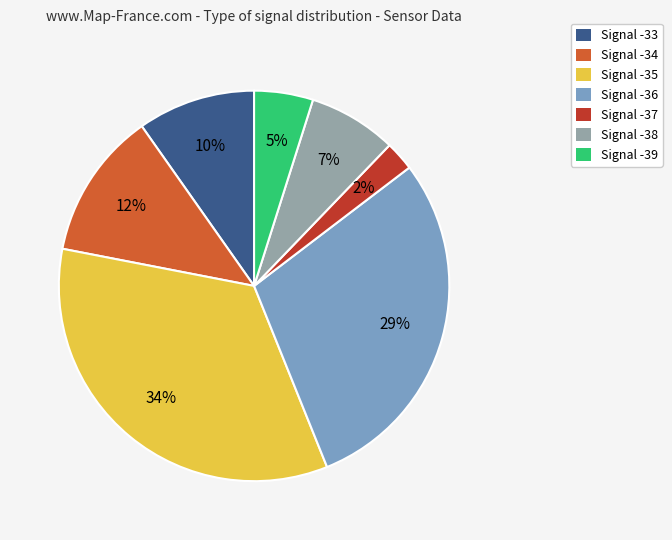

Do Signal -34 and Signal -36 together represent more than half of the pie?

No